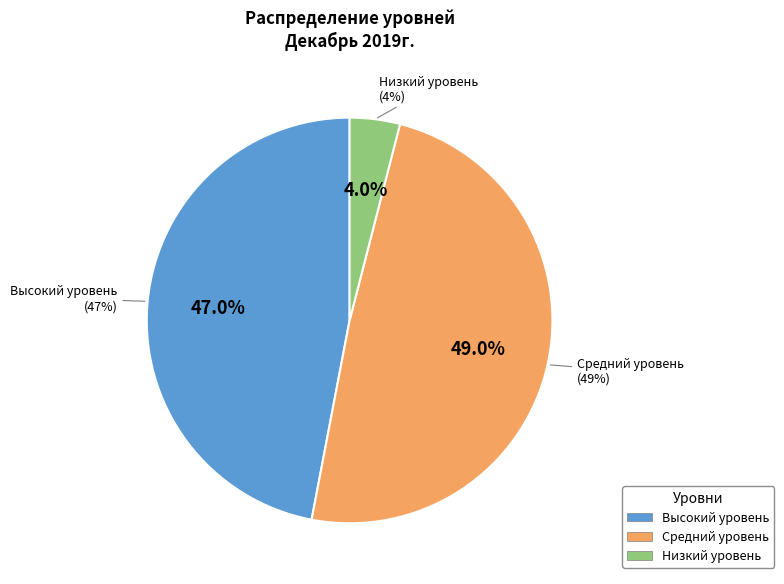

Is there a majority slice in this chart?

No